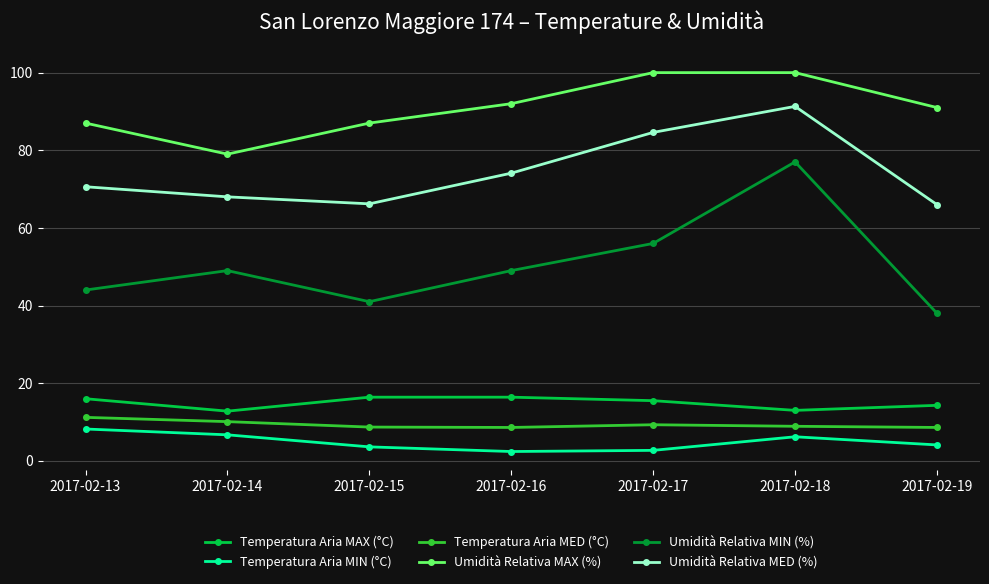

What is the difference between the second highest and second lowest values in the Temperatura Aria MAX (°C) series?

3.4